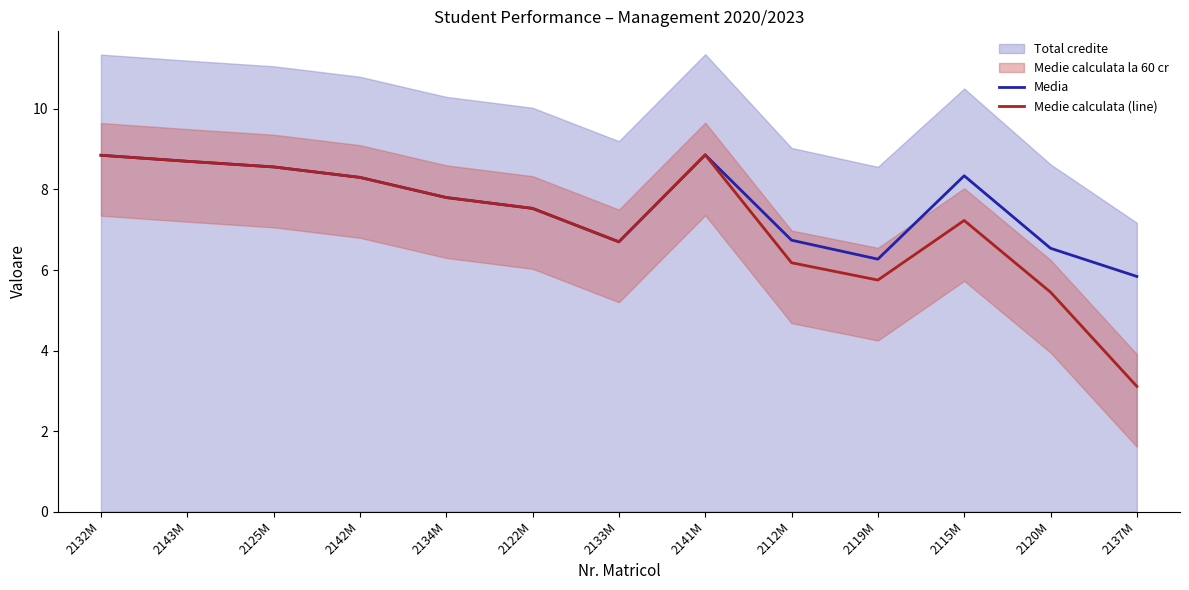

In Media, how many points are higher than both neighbors (excluding endpoints)?

2